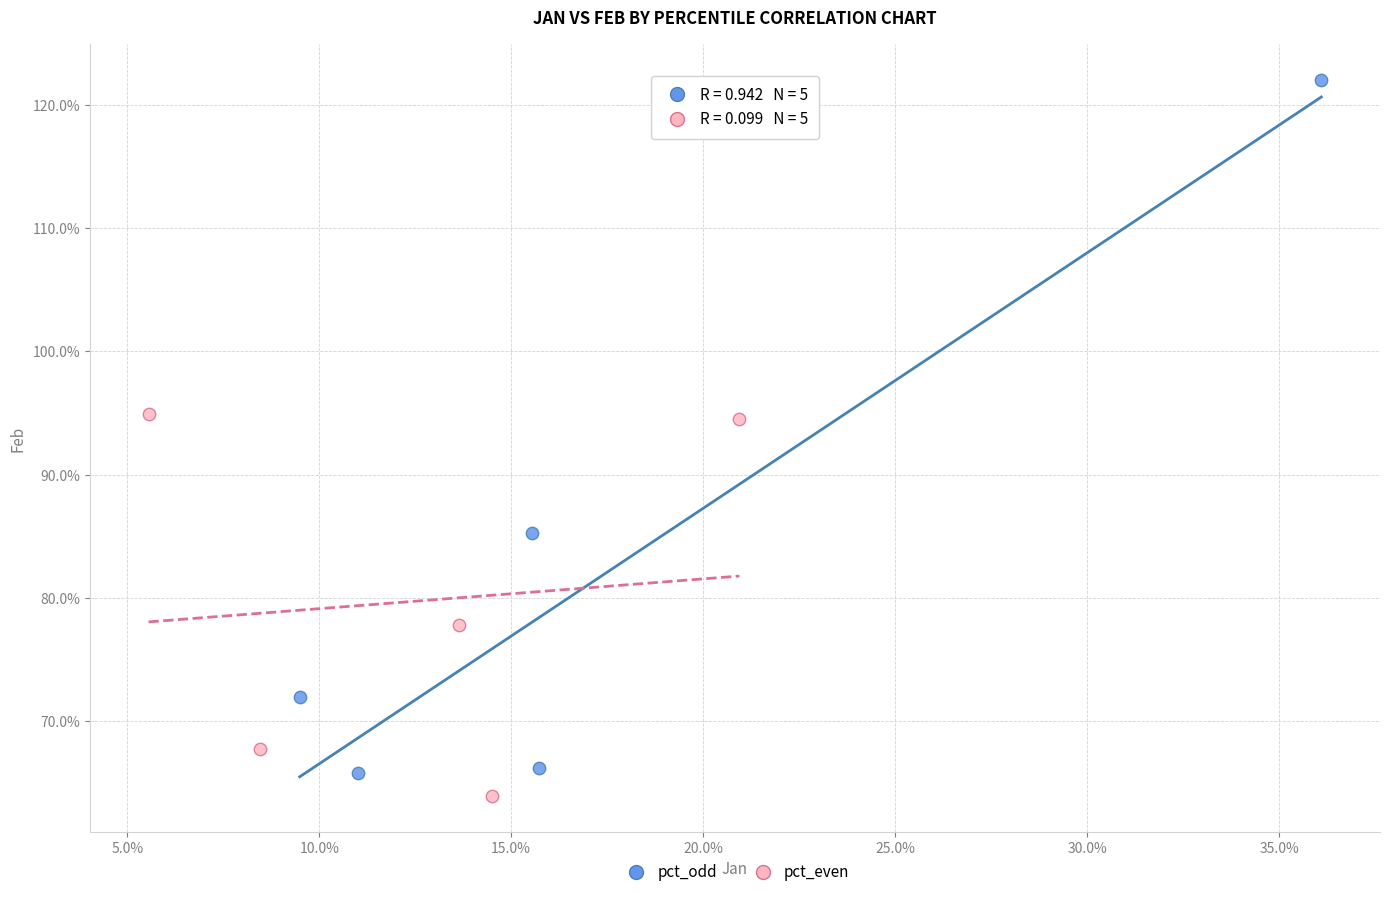

What are all the series names shown in the legend?

pct_odd, pct_even